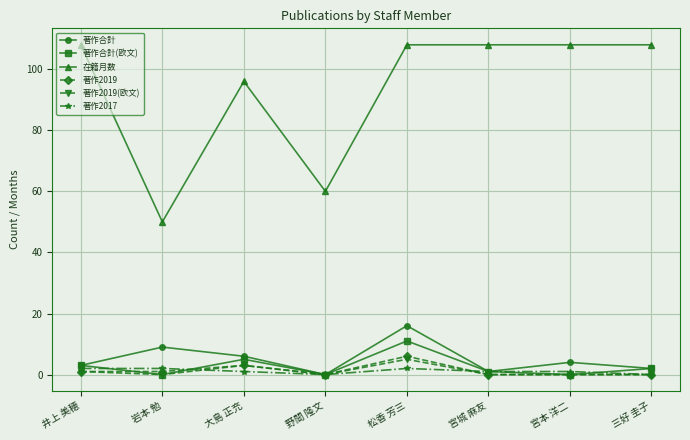

What is the value of the 在籍月数 point at the 5th from the left?

108